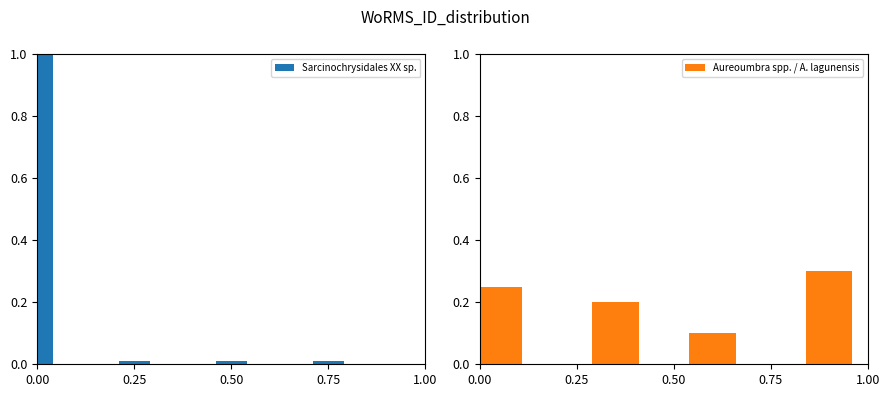

How many Aureoumbra spp. / A. lagunensis values are between 0 and 1?

4